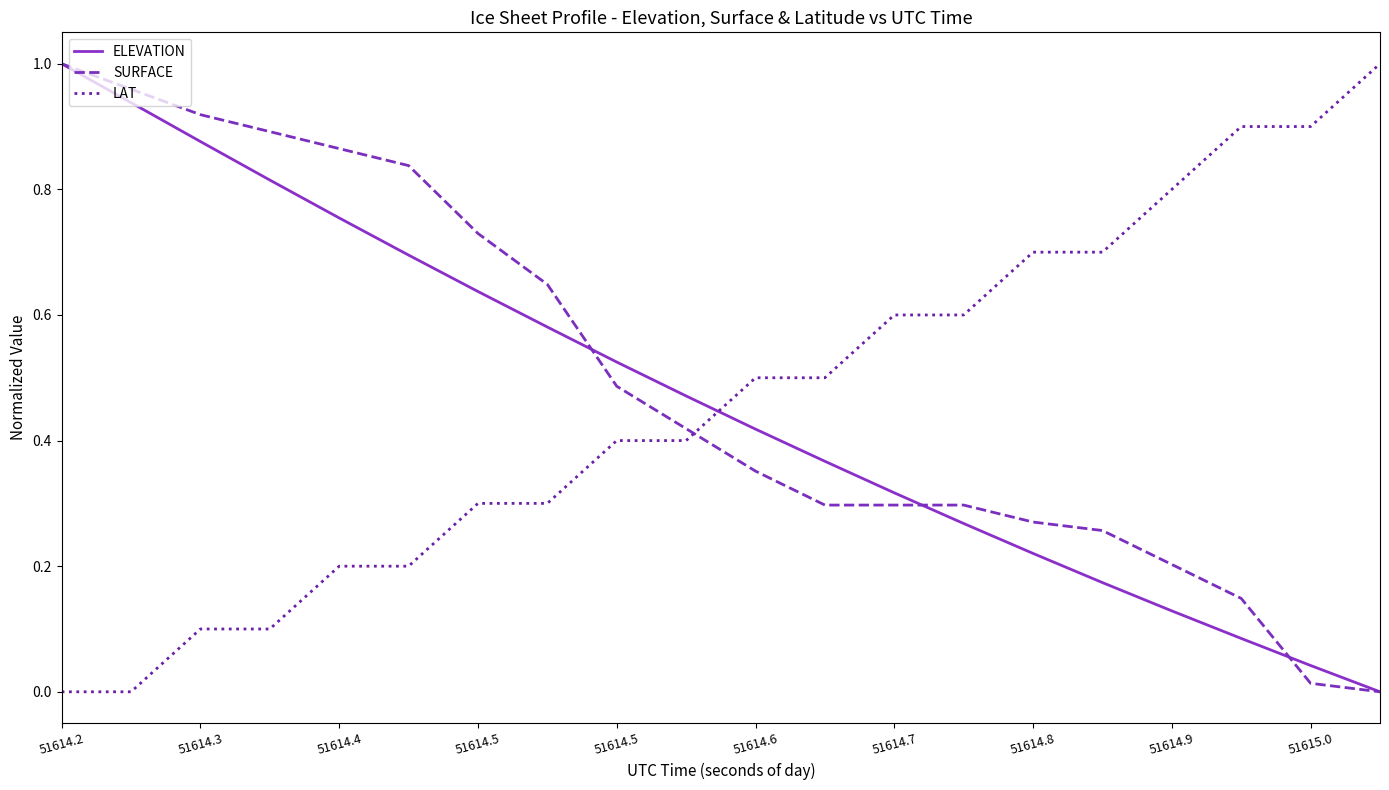

True or false: LAT and SURFACE cross at least once.

True